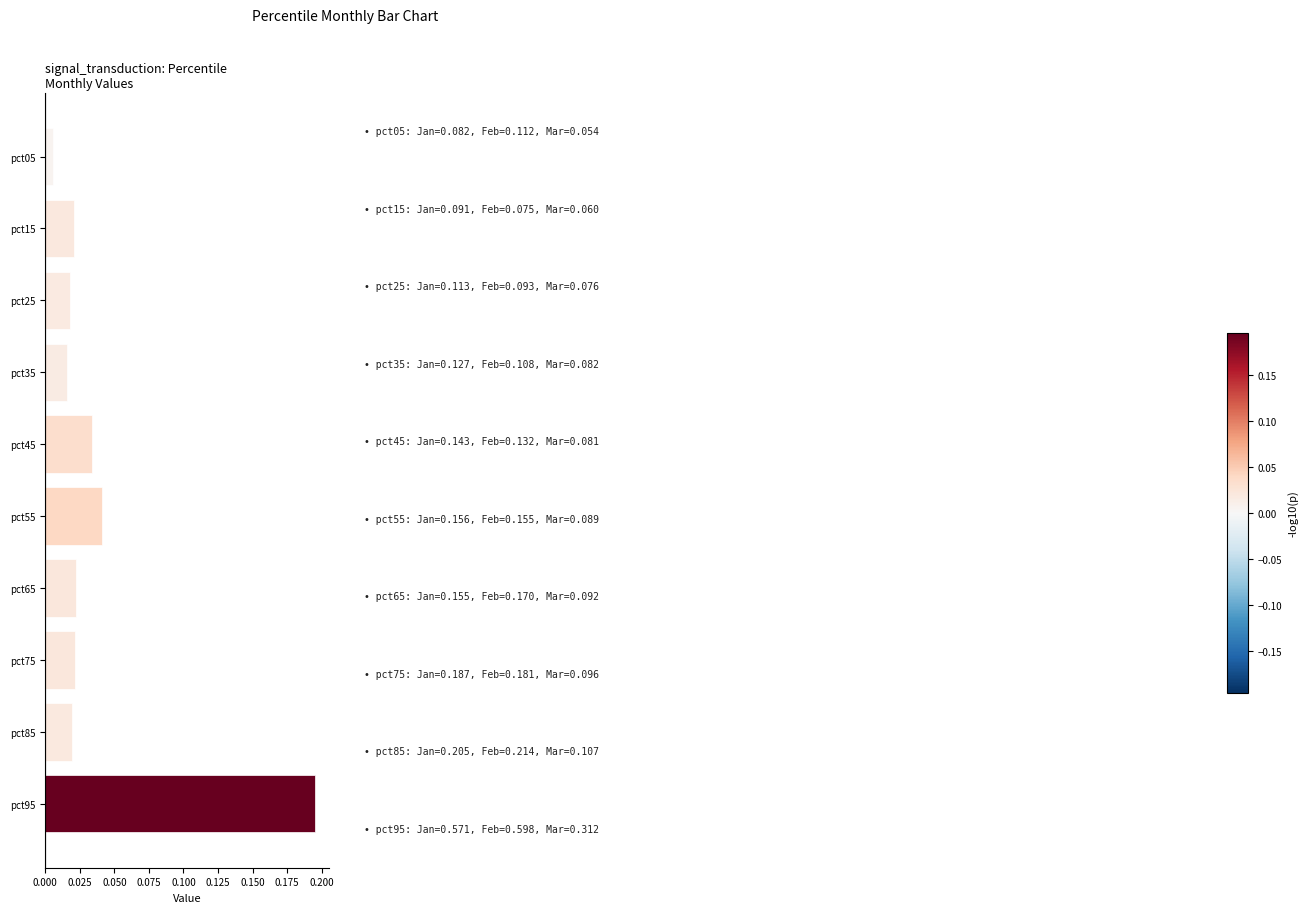

What is the sum of all values?

0.4